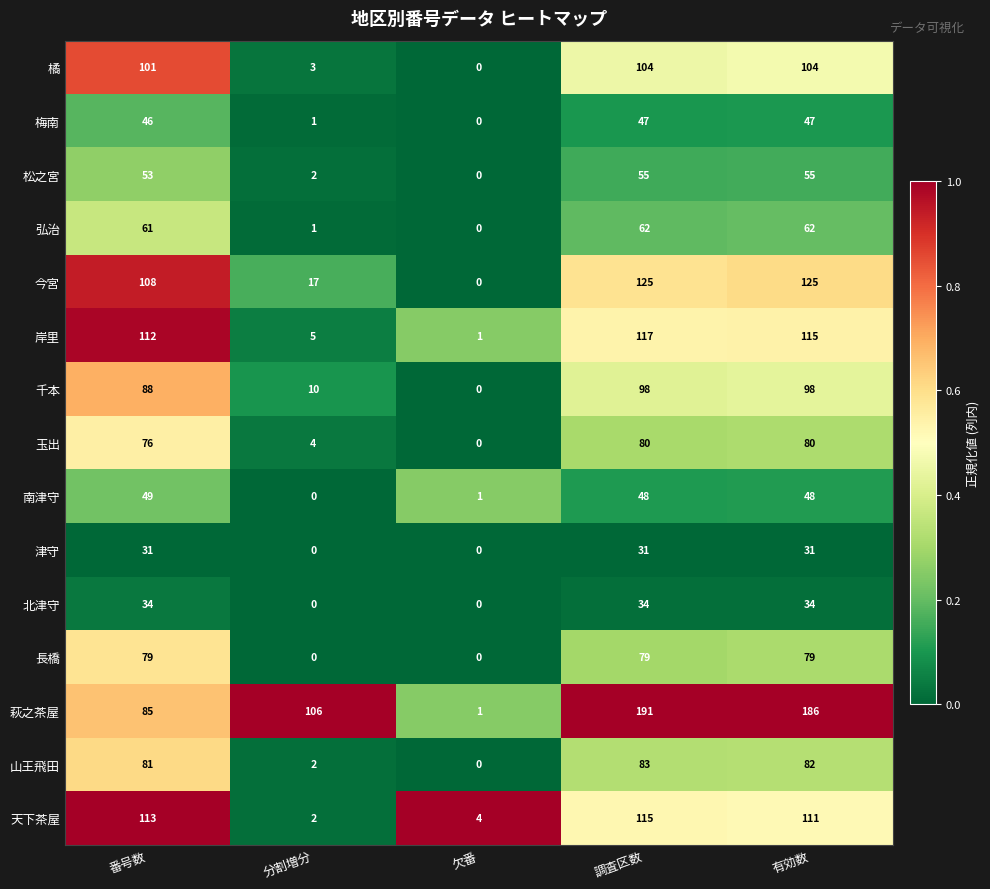

What is the total value across all series at 欠番?

7